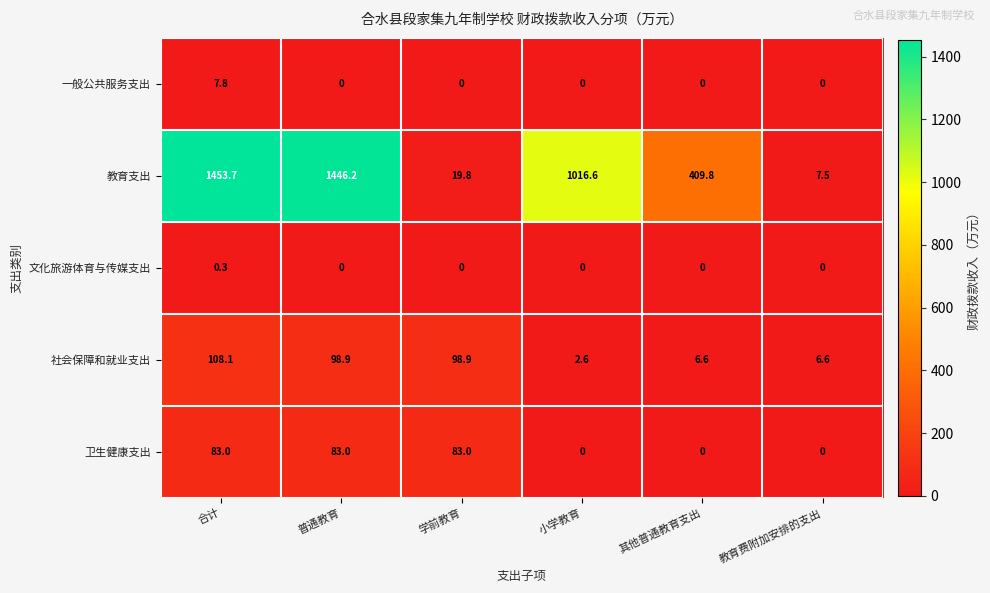

The 卫生健康支出 series shows 33.4 at 合计. True or false?

False